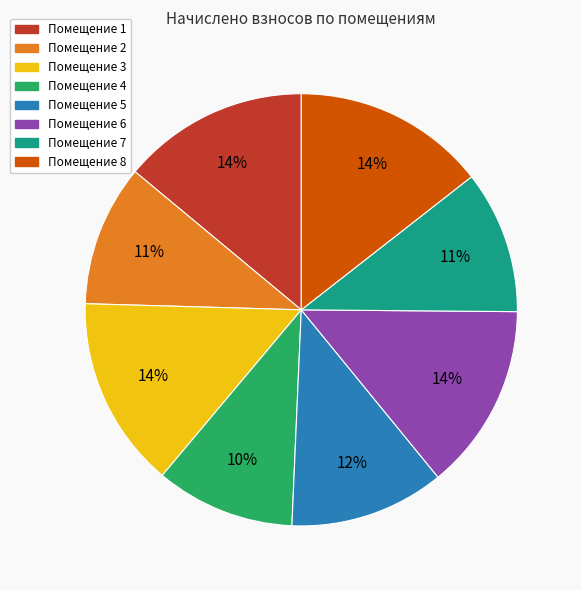

To the nearest percent, what is the difference between the largest and smallest slice percentages?

4%